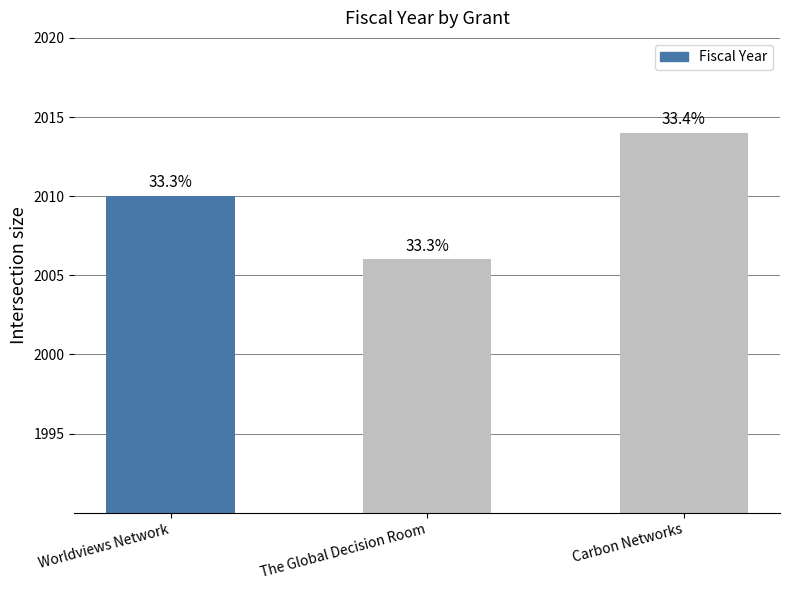

What position from the right is Carbon Networks?

1